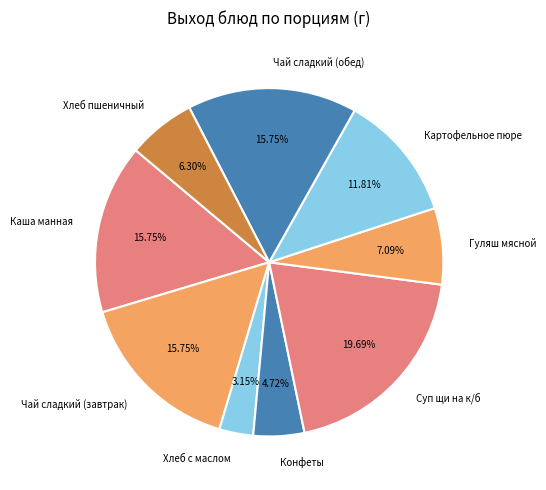

How many segments does this pie chart have?

9